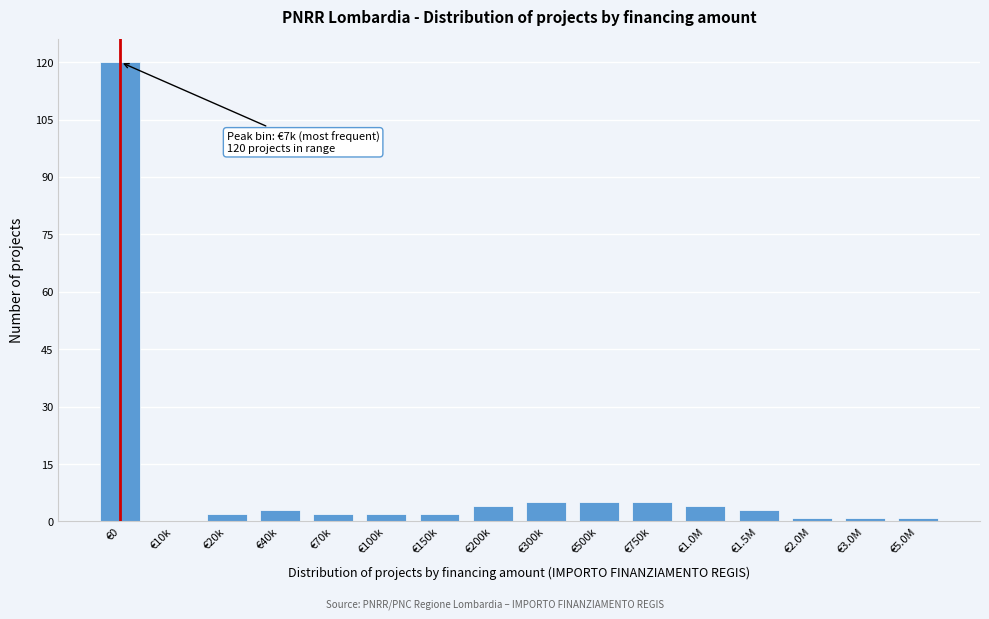

Reading right to left, list all the values displayed in this chart.

€5.0M=1	€3.0M=1	€2.0M=1	€1.5M=3	€1.0M=4	€750k=5	€500k=5	€300k=5	€200k=4	€150k=2	€100k=2	€70k=2	€40k=3	€20k=2	€10k=0	€0=120